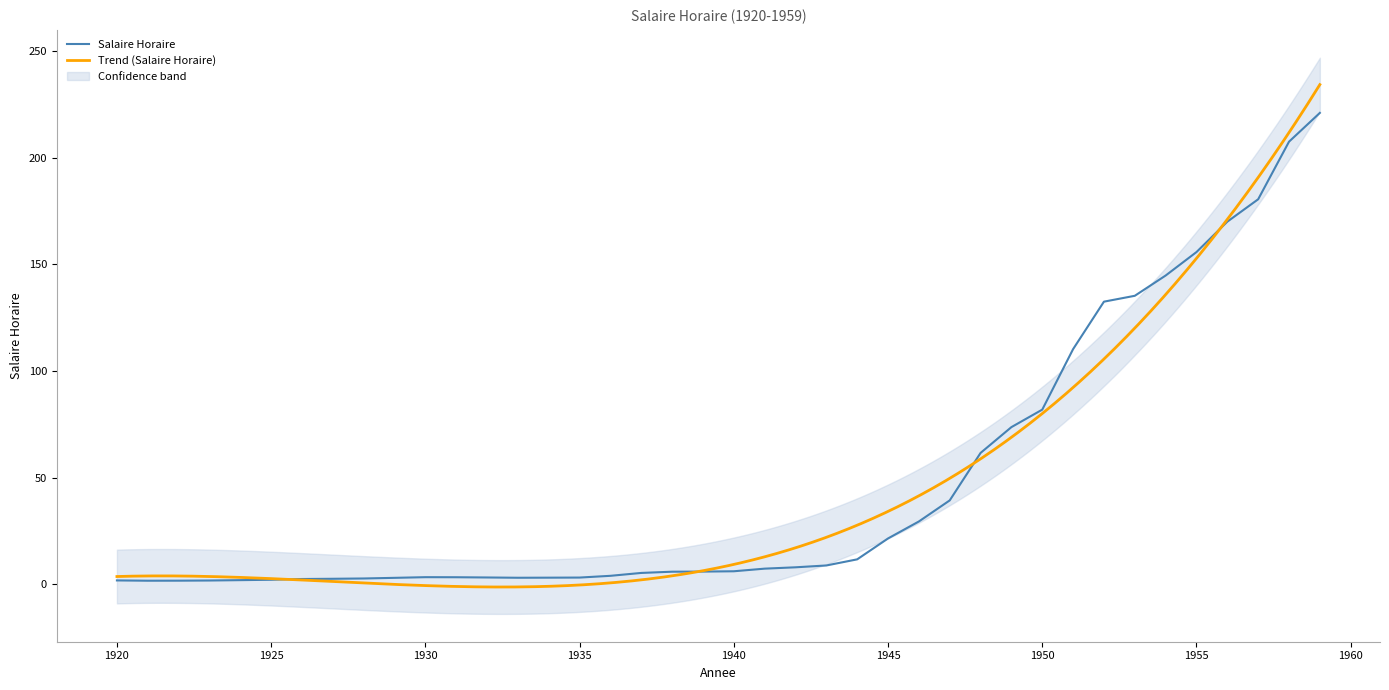

What is the ratio of the value at 1938 to the value at 1933?

1.9